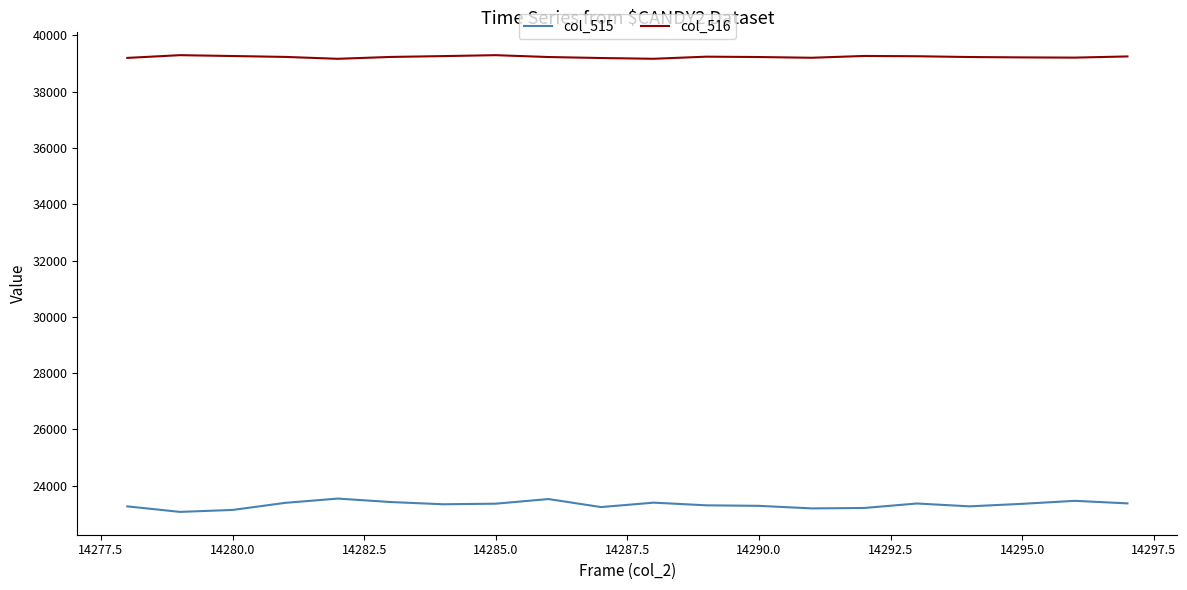

How many values in the col_515 series are below 23359?

10